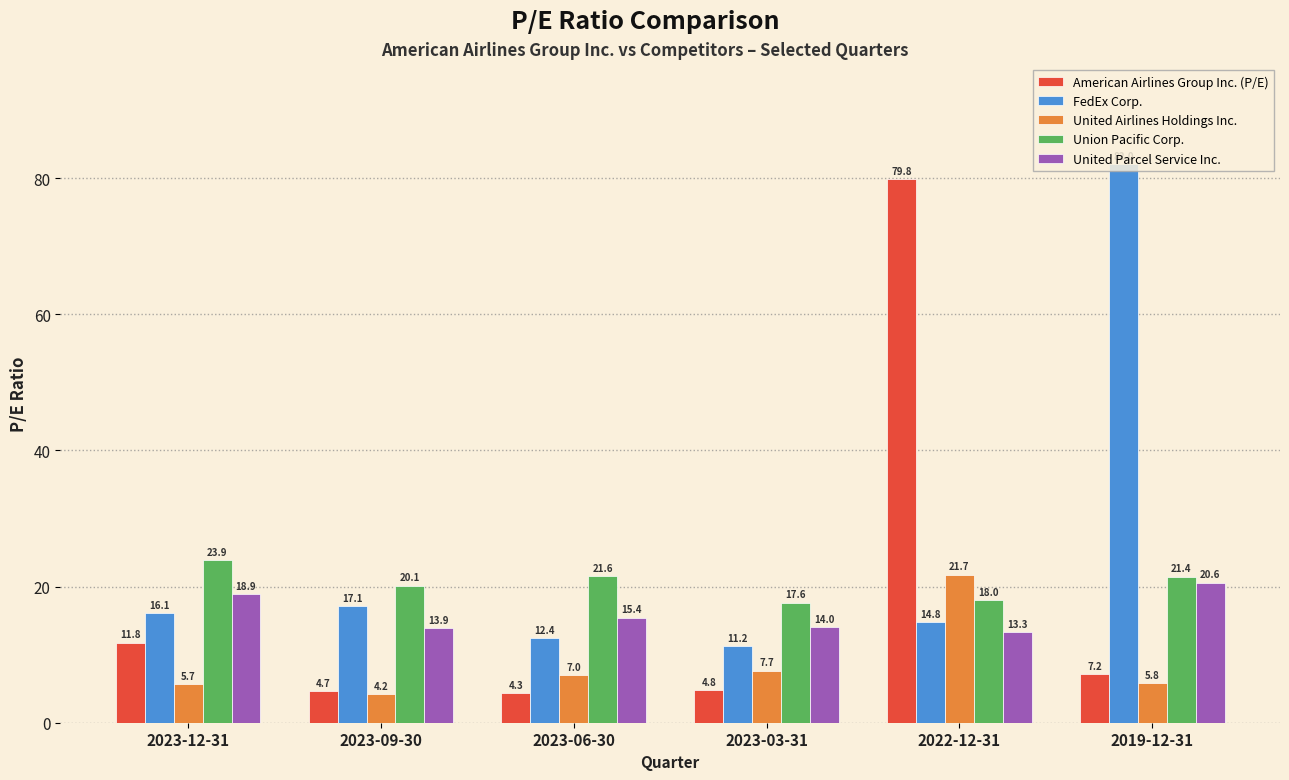

What is the maximum value for United Parcel Service Inc.?

20.6